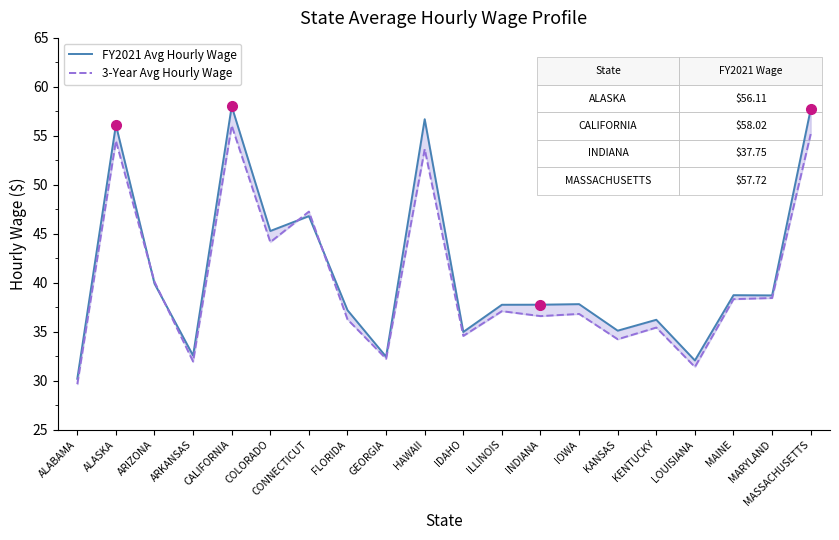

Rank the categories by 3-Year Avg Hourly Wage value from lowest to highest.

ALABAMA, LOUISIANA, ARKANSAS, GEORGIA, KANSAS, IDAHO, KENTUCKY, FLORIDA, INDIANA, IOWA, ILLINOIS, MAINE, MARYLAND, ARIZONA, COLORADO, CONNECTICUT, HAWAII, ALASKA, MASSACHUSETTS, CALIFORNIA